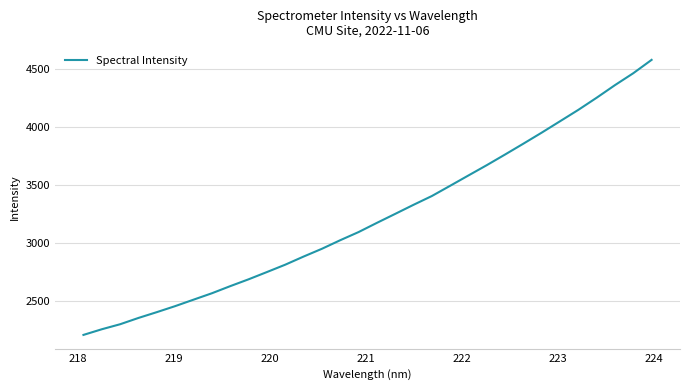

How many values are below 3171?

16